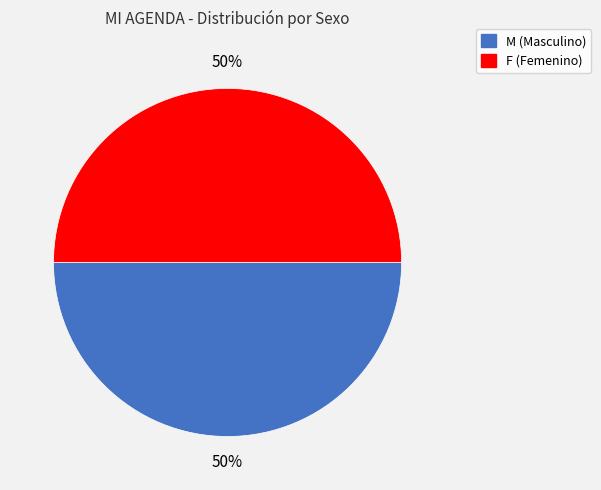

To the nearest percent, what is the combined percentage of F and M?

100%